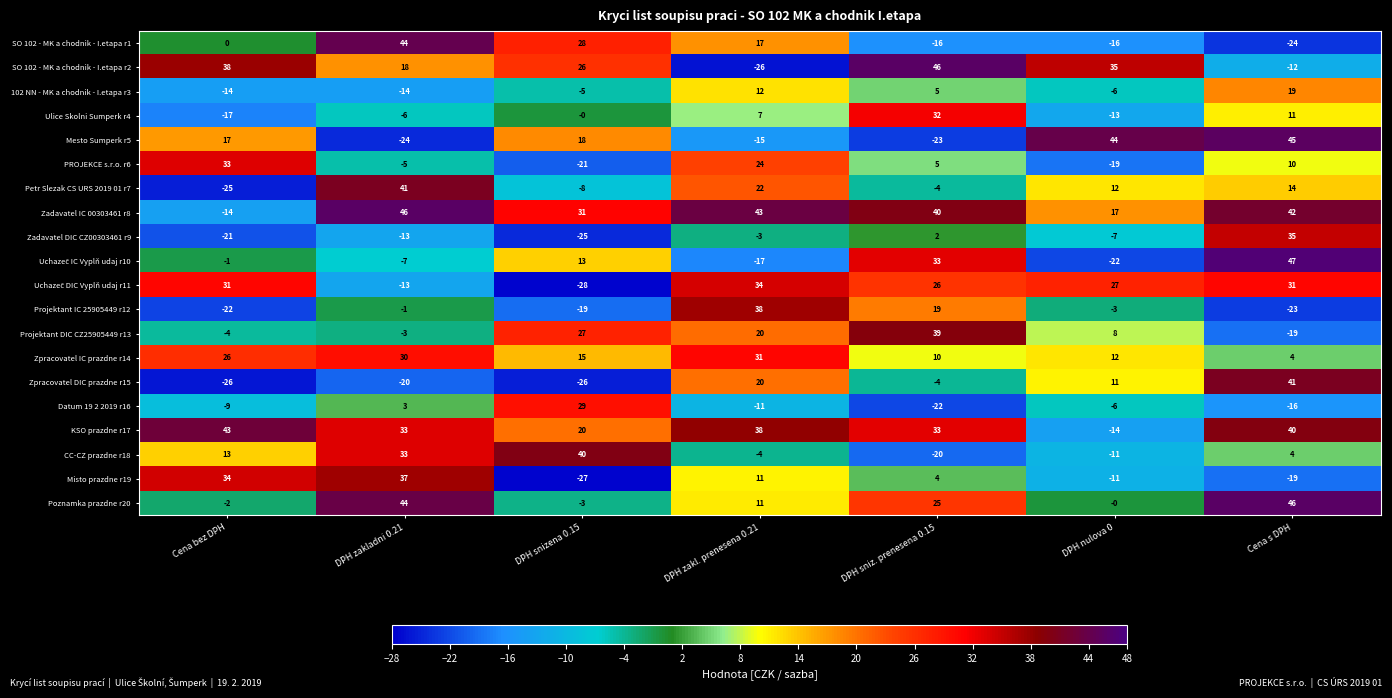

Count the number of categories in the chart.

7